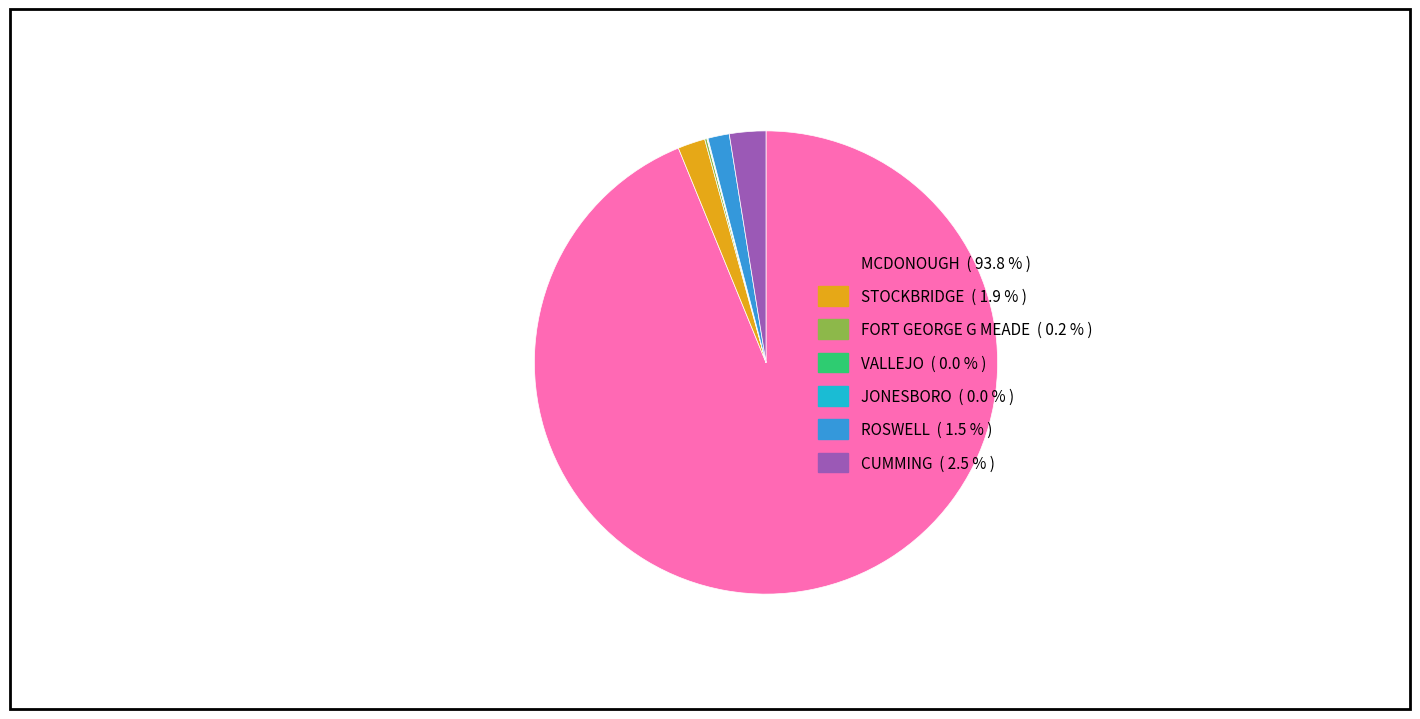

Which has a higher value, CUMMING or MCDONOUGH?

MCDONOUGH